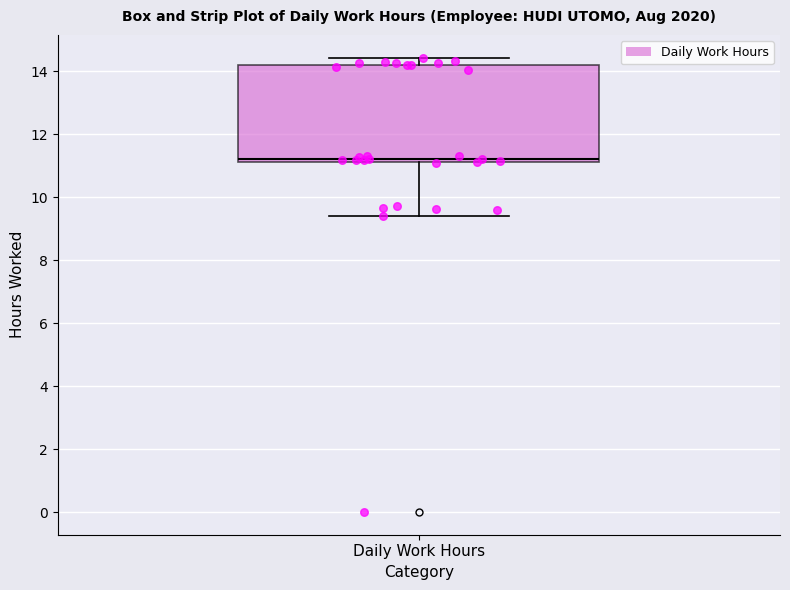

Transcribe this box plot: give where the median line is, the range the box spans, and where the two whiskers end, as read against the y-axis. The values are not printed on the chart, so give them approximately, as read against the axis.

median 11.2 (just above the box's lower edge), box 11.2 to 14.2, whiskers 9.4 to 14.4